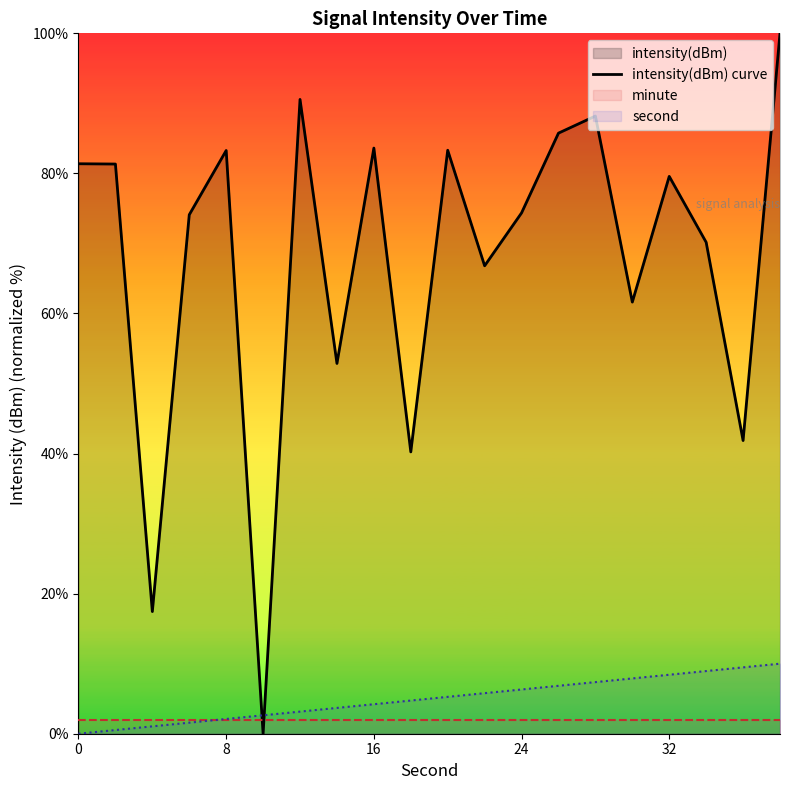

The intensity(dBm) curve series shows 83.3 at 8. True or false?

True